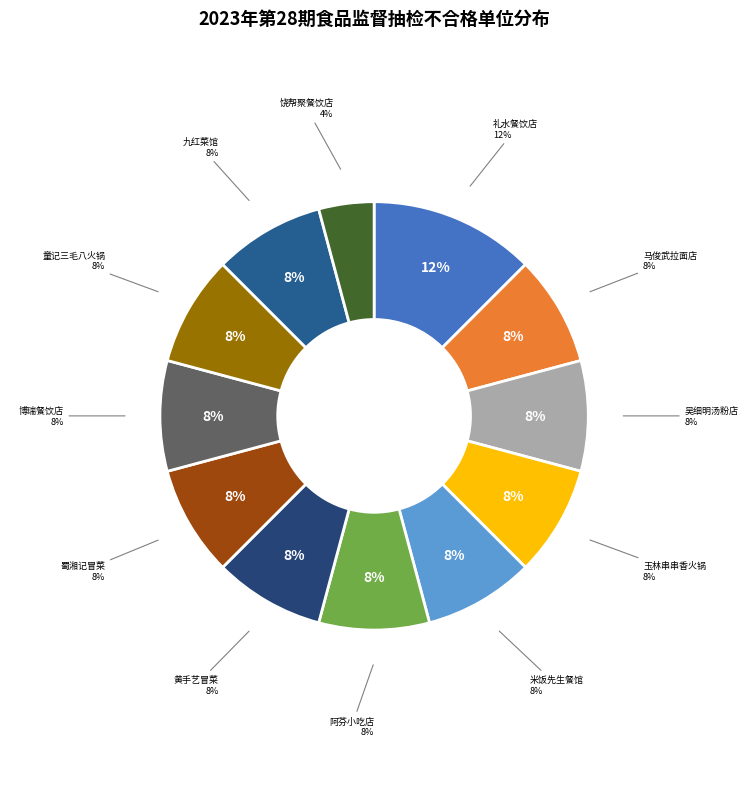

Combined, do 信州区童记三毛八老火锅串串店 and 信州区米饭先生餐馆 account for over 50%?

No